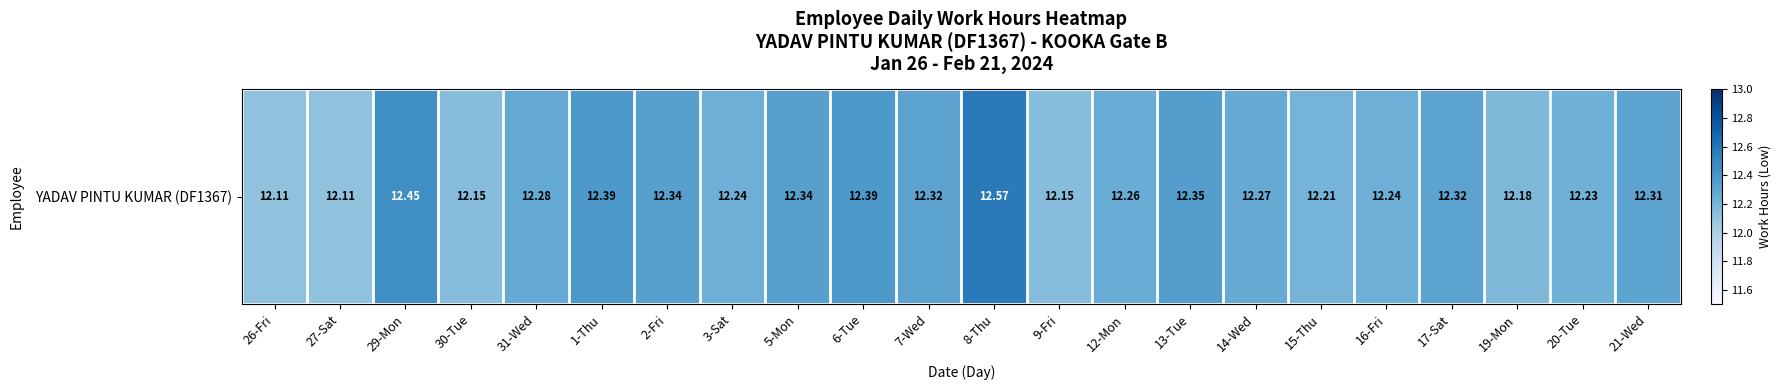

Reading left to right, transcribe all the data shown in this chart.

12.1	12.1	12.4	12.2	12.3	12.4	12.3	12.2	12.3	12.4	12.3	12.6	12.2	12.3	12.3	12.3	12.2	12.2	12.3	12.2	12.2	12.3